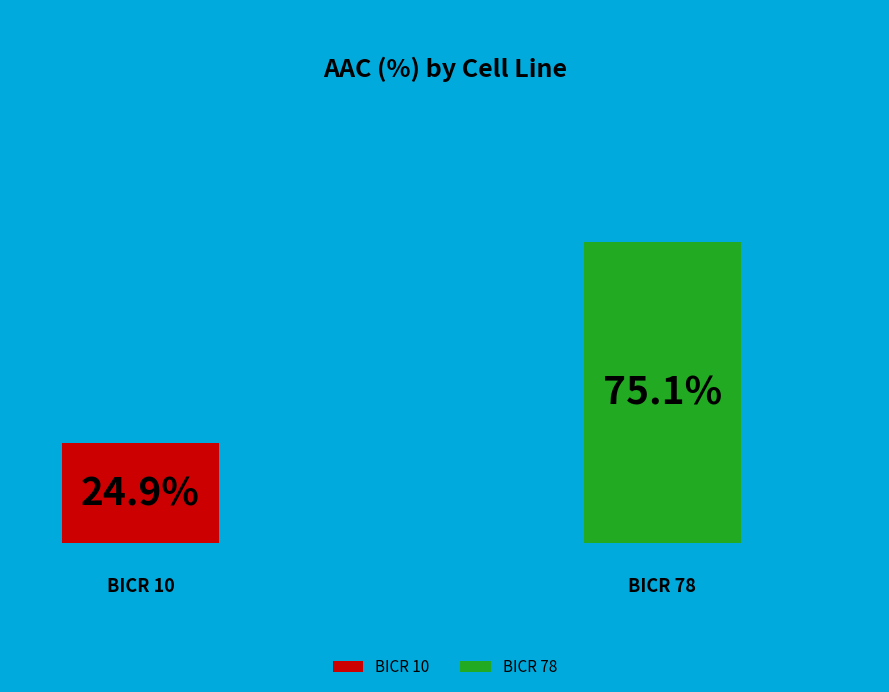

What percentage is the BICR 10 slice, to the nearest percent?

25%